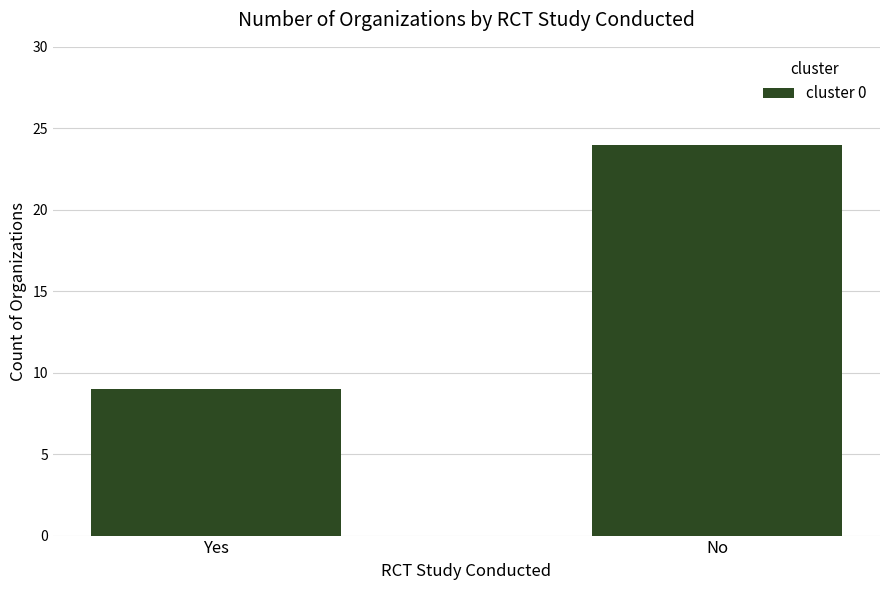

Approximately how many times larger is the value at No compared to Yes?

2.7